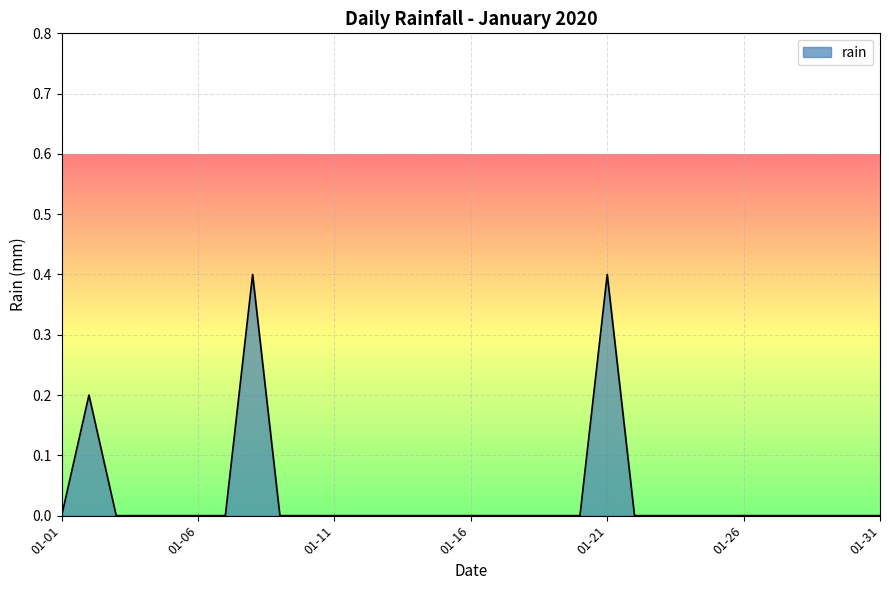

What is the maximum value shown in the chart?

0.4